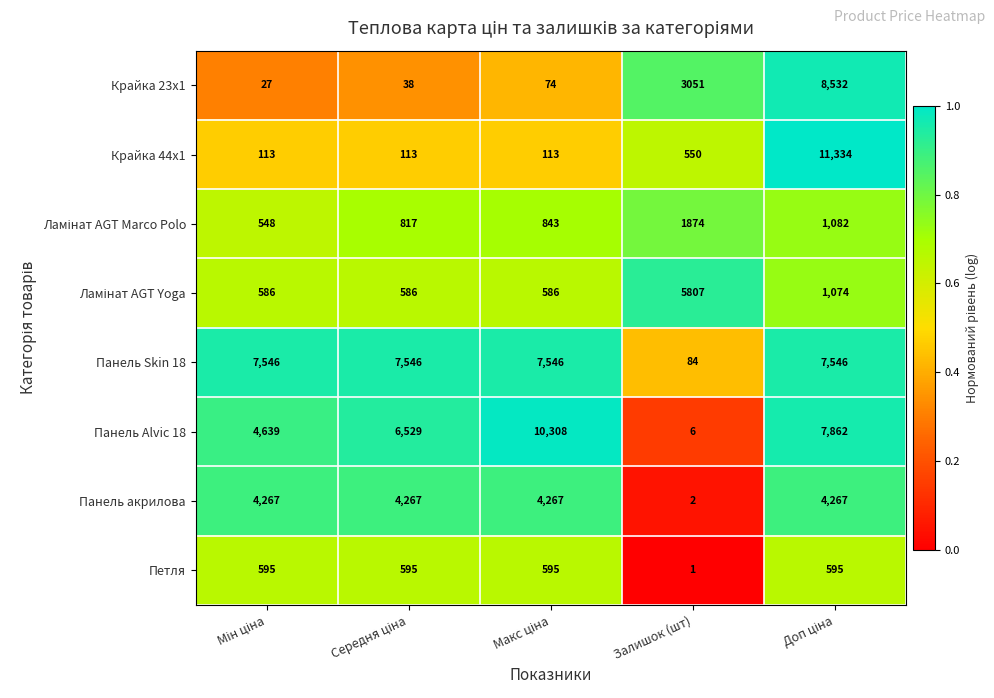

Which series has the largest total across all categories?

Панель Skin 18